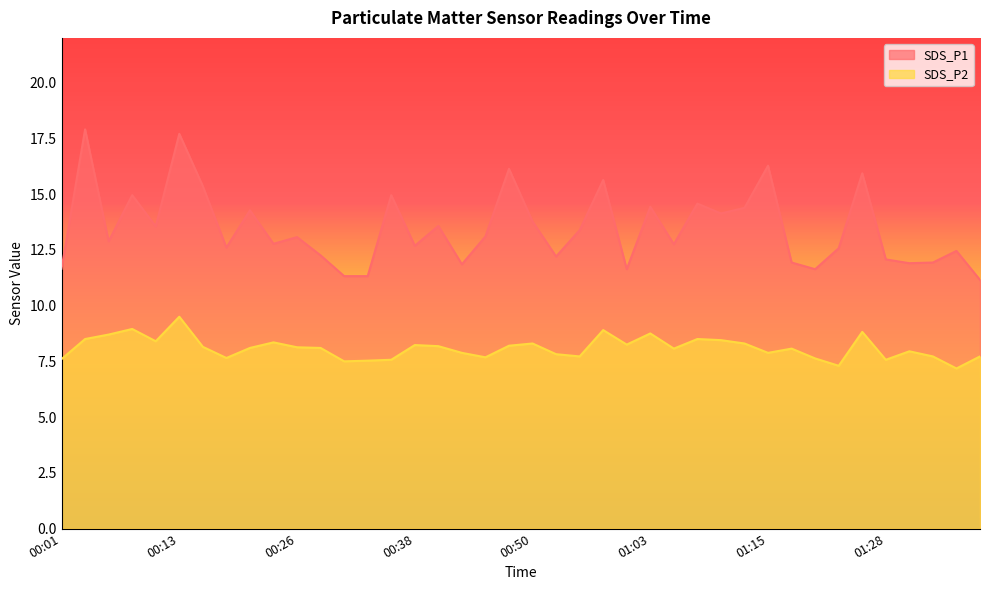

Which series has the largest total across all categories?

SDS_P1